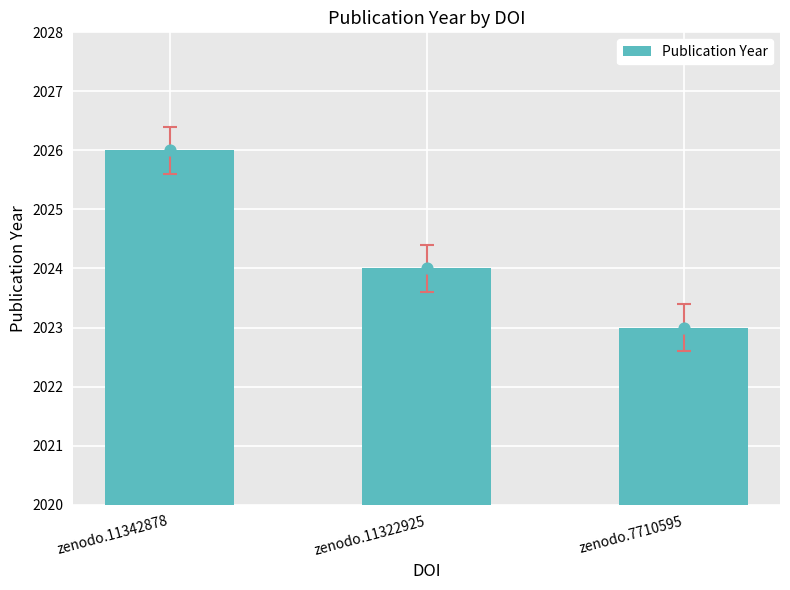

What is the change in value from zenodo.11342878 to zenodo.7710595?

-3